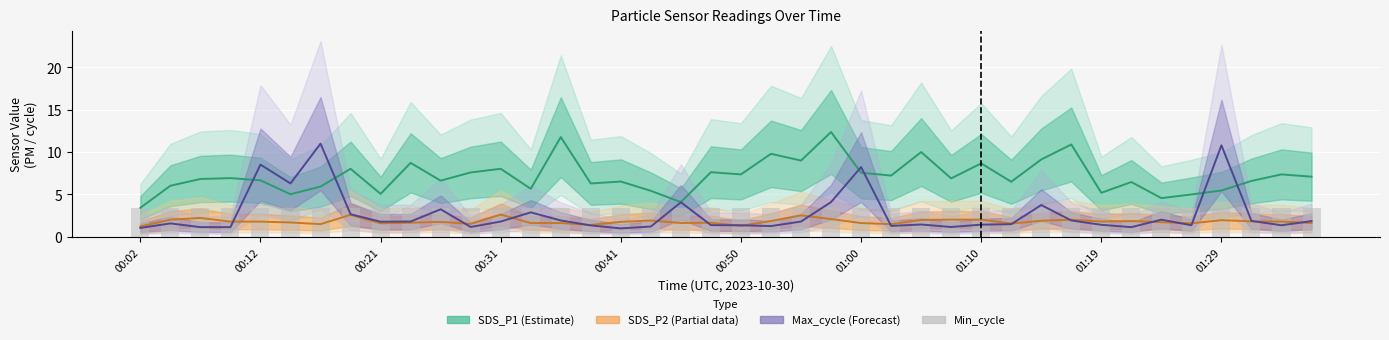

Which series has the largest total across all categories?

SDS_P1 (Estimate)